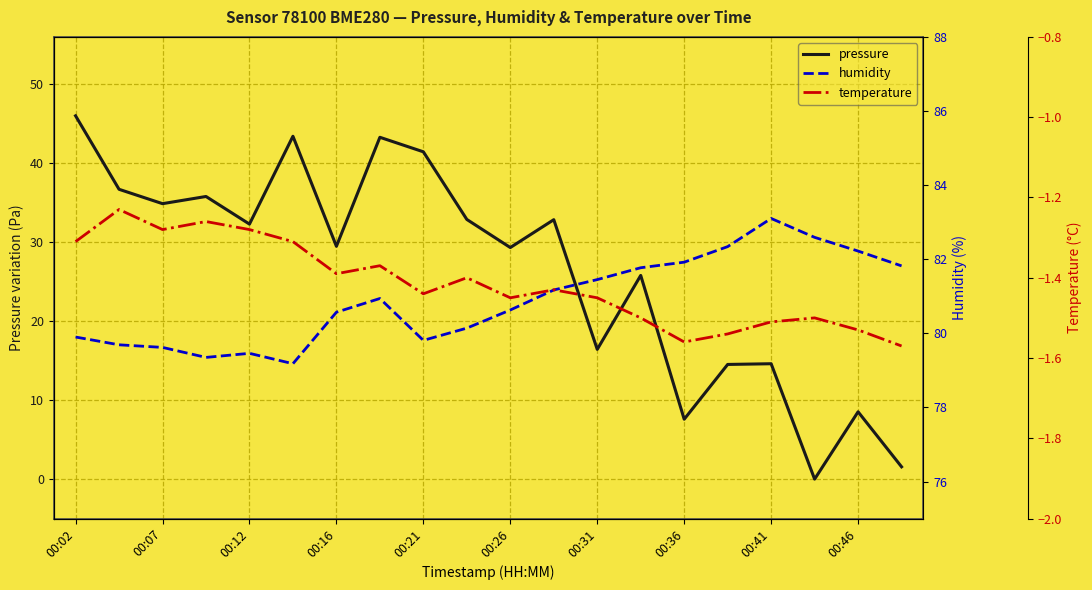

True or false: pressure has a value of 8.5 at 00:46.

True